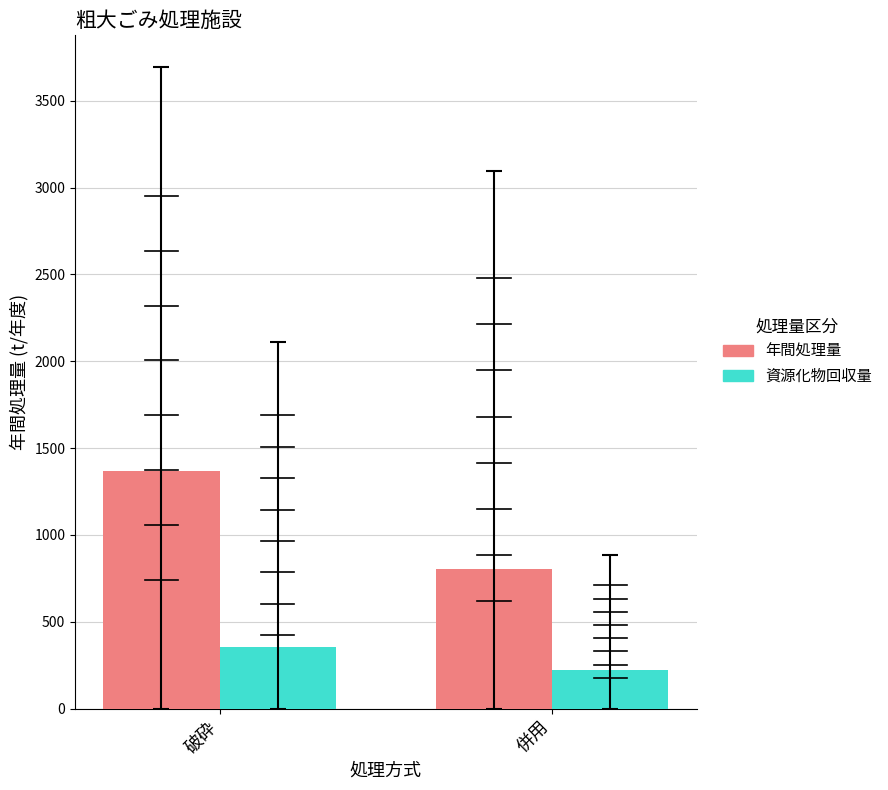

Which series changed the most between 破砕 and 併用?

年間処理量